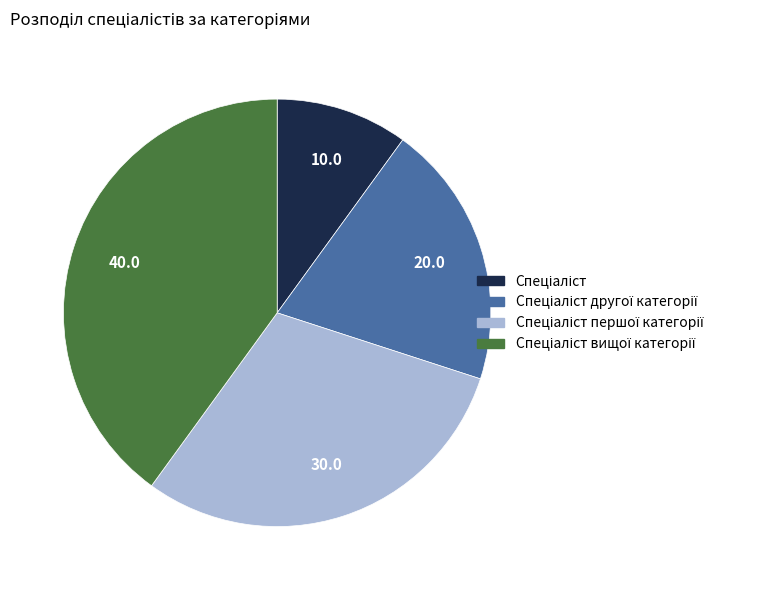

Is there a majority slice in this chart?

No